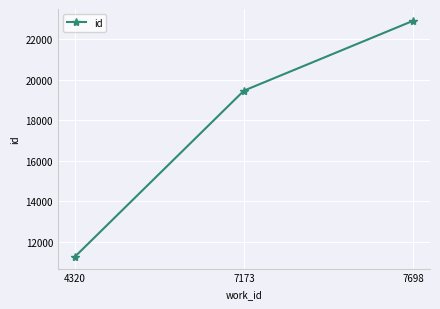

List the labels in order of value, largest first.

7698, 7173, 4320